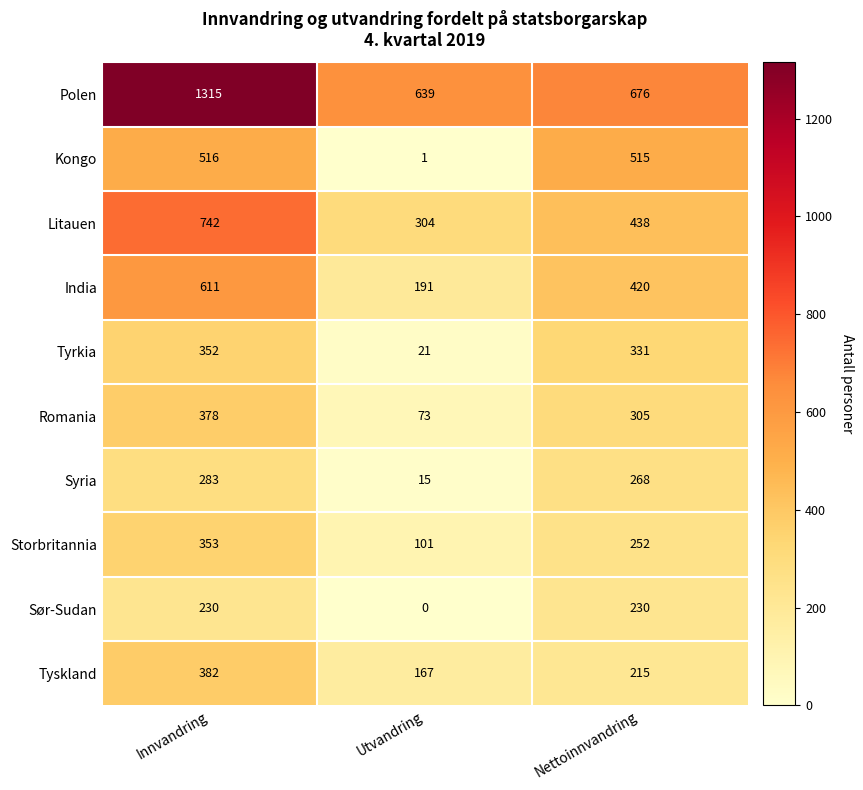

Reading left to right, list all the values displayed in this chart.

Polen: Innvandring=1315	Utvandring=639	Nettoinnvandring=676
Kongo: Innvandring=516	Utvandring=1	Nettoinnvandring=515
Litauen: Innvandring=742	Utvandring=304	Nettoinnvandring=438
India: Innvandring=611	Utvandring=191	Nettoinnvandring=420
Tyrkia: Innvandring=352	Utvandring=21	Nettoinnvandring=331
Romania: Innvandring=378	Utvandring=73	Nettoinnvandring=305
Syria: Innvandring=283	Utvandring=15	Nettoinnvandring=268
Storbritannia: Innvandring=353	Utvandring=101	Nettoinnvandring=252
Sør-Sudan: Innvandring=230	Utvandring=0	Nettoinnvandring=230
Tyskland: Innvandring=382	Utvandring=167	Nettoinnvandring=215